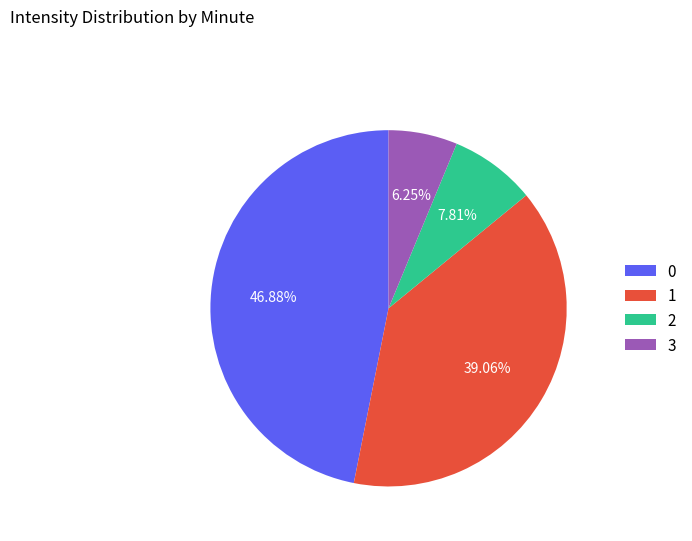

Do 1 and 3 together represent more than half of the pie?

No